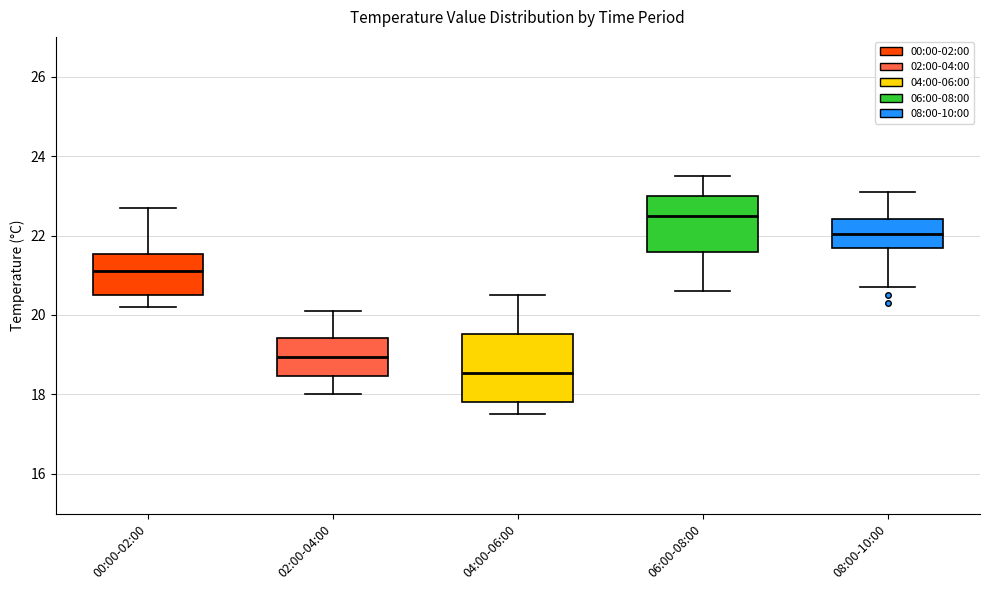

Which box is the tallest, from its lower edge to its upper edge?

04:00-06:00